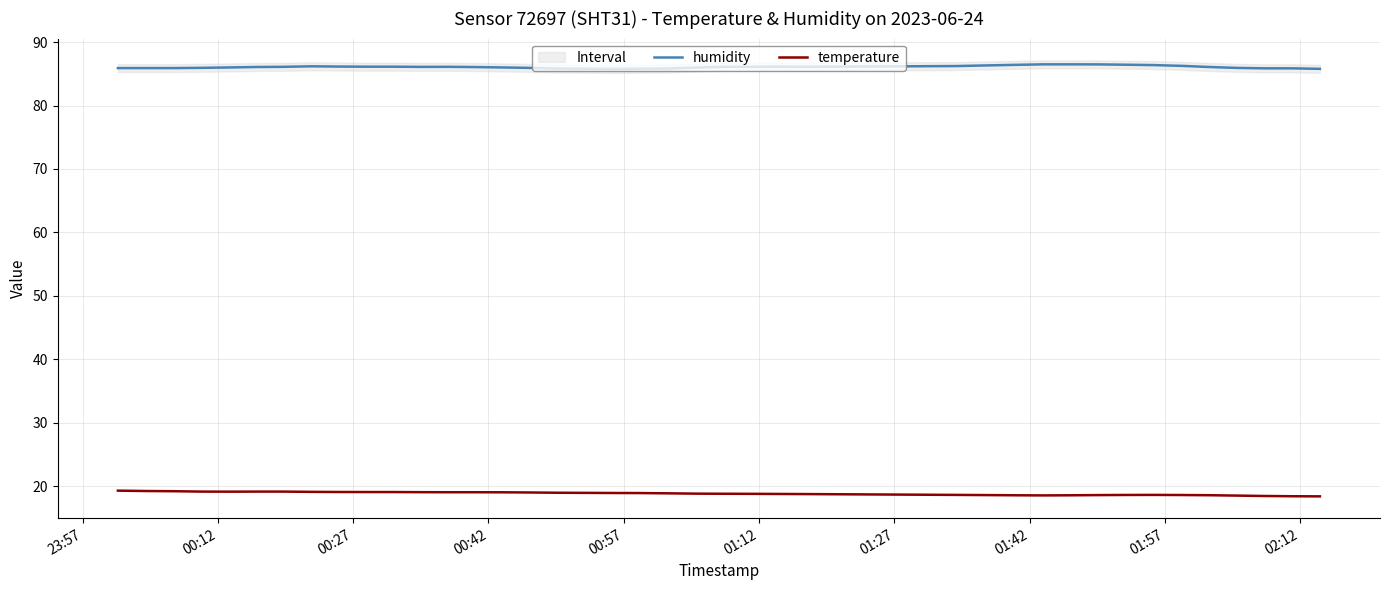

Which series has the largest total across all categories?

humidity